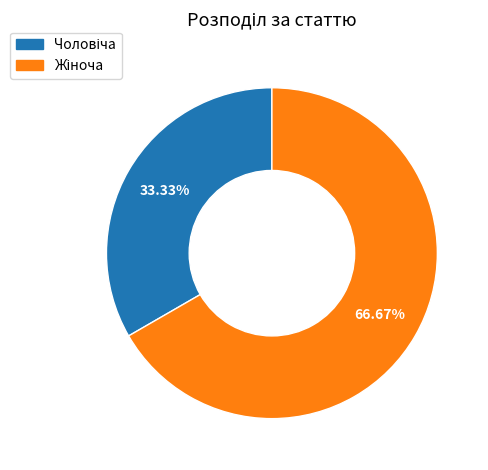

Does any single category account for the majority?

Yes